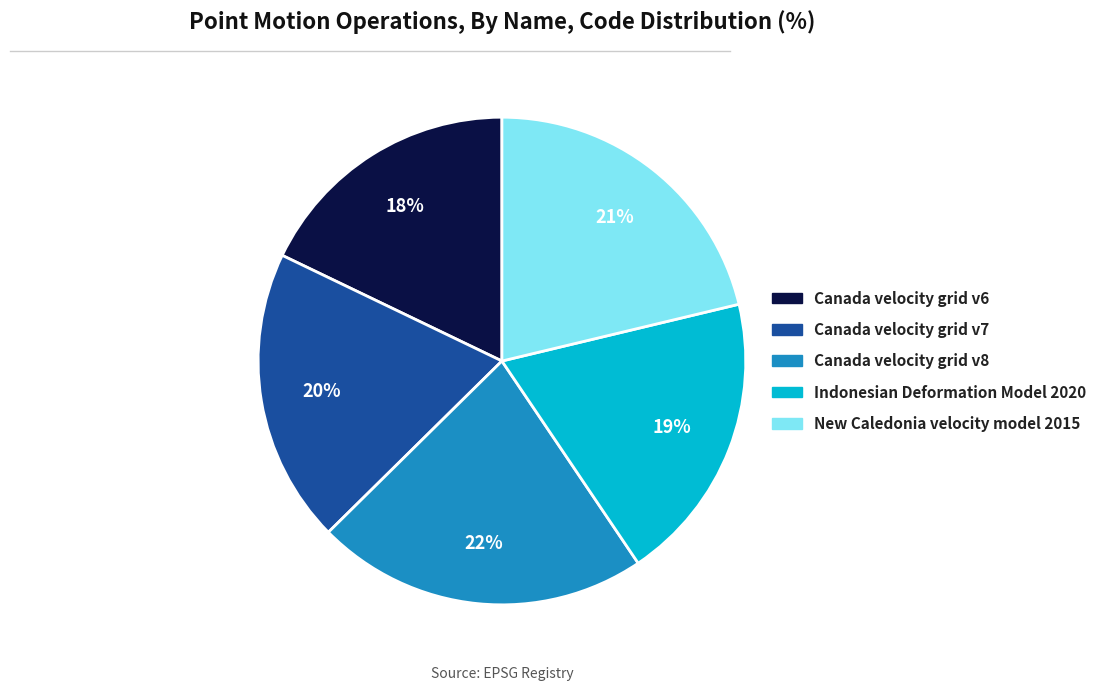

Is the sum of Canada velocity grid v8 and New Caledonia velocity model 2015 greater than half?

No